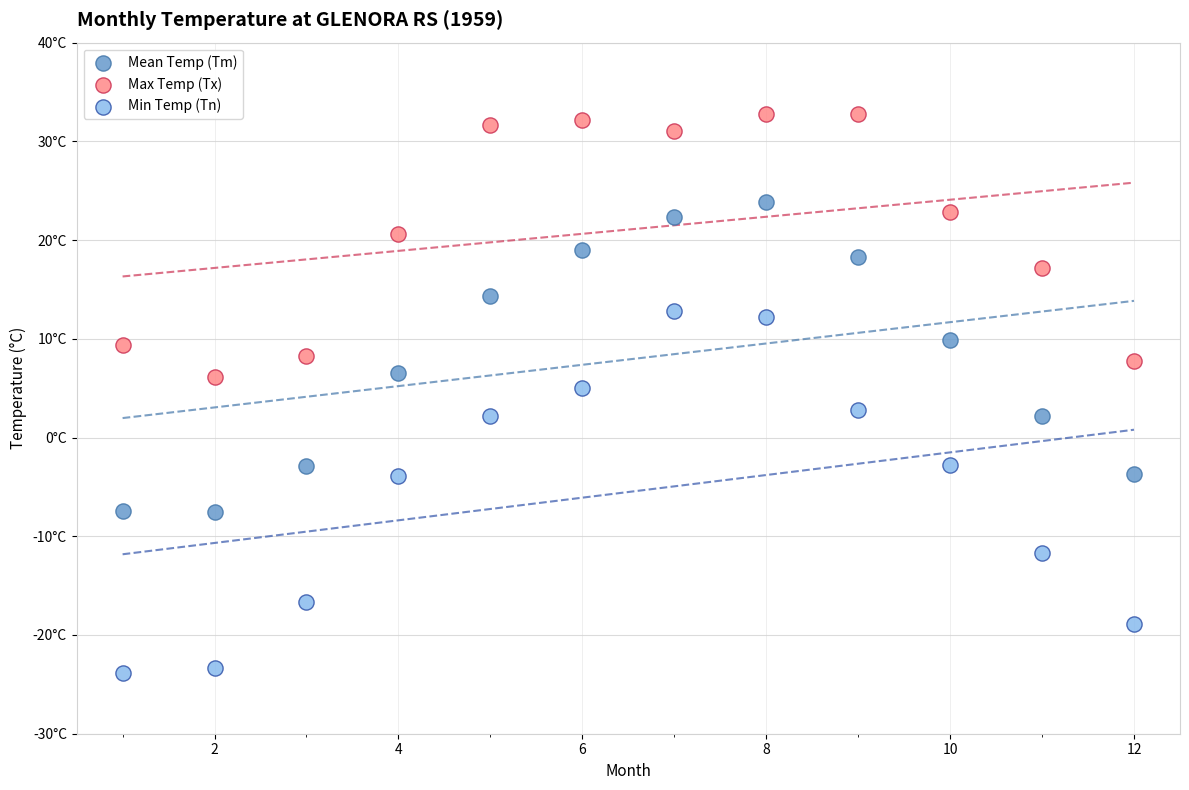

Which series contains the lowest Y value?

Min Temp (Tn)